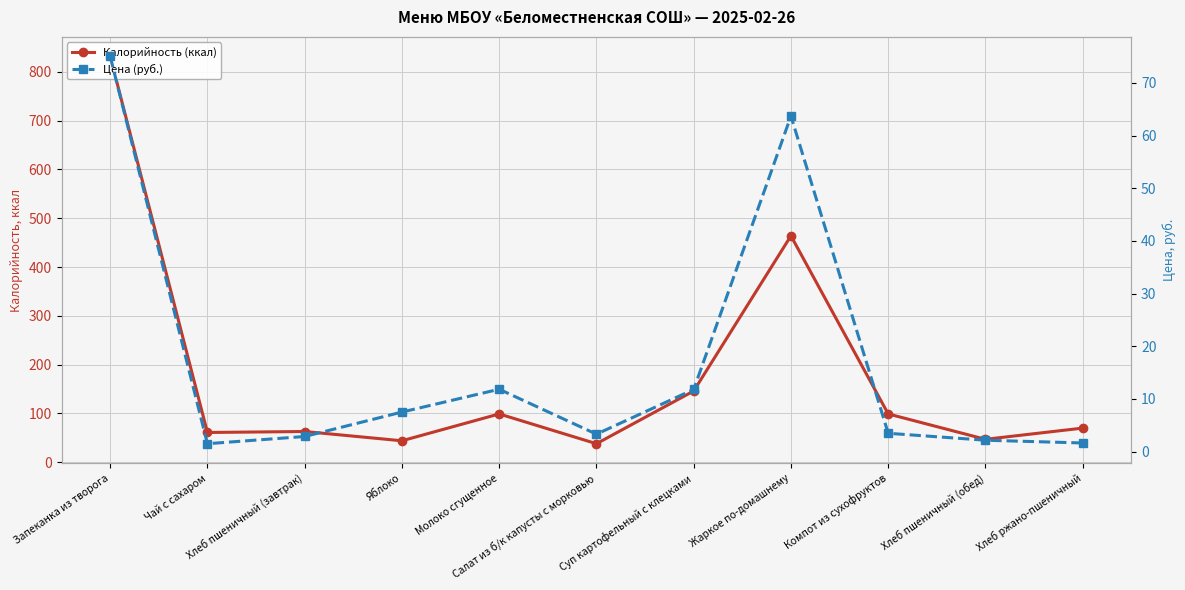

What is the maximum value shown in the chart?

832.0